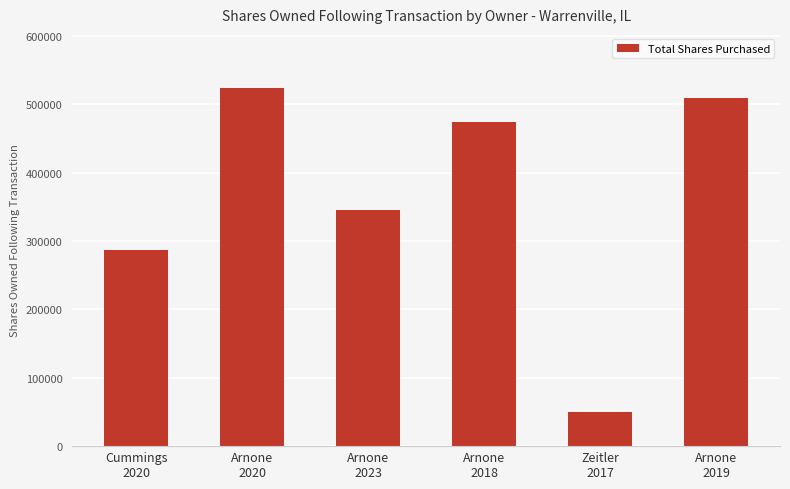

What is the value of the 4th bar from the left?

474407